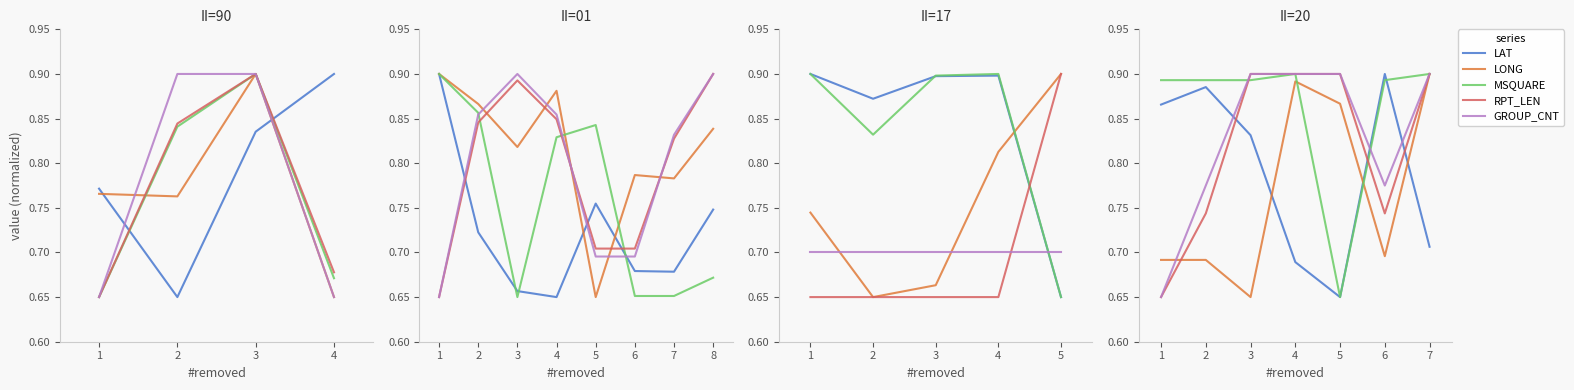

How many interior local valleys does the GROUP_CNT series have?

1